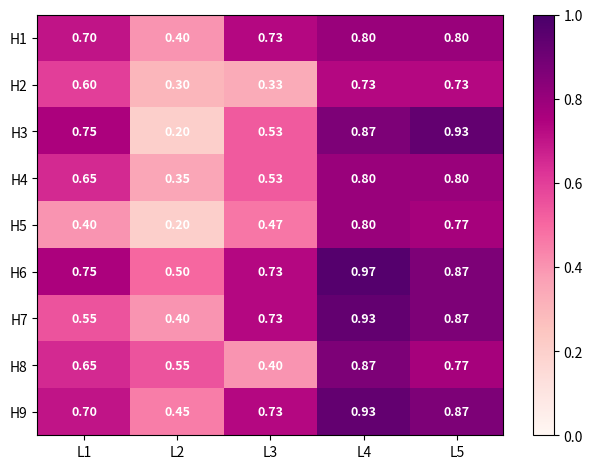

Is the value of H7 at L2 greater than the value of H9 at L1?

No